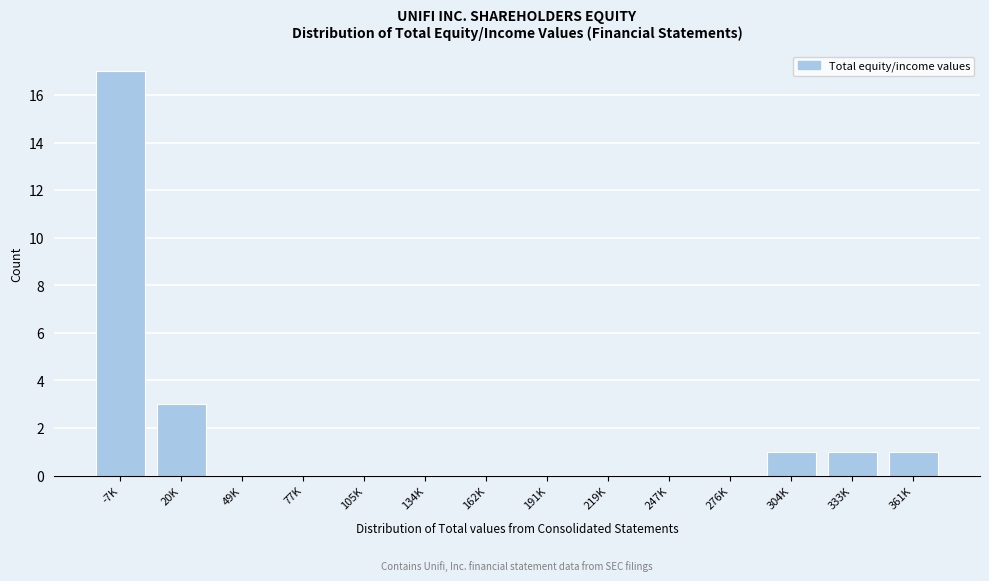

Reading right to left, transcribe all the data shown in this chart.

361K=1	333K=1	304K=1	276K=0	247K=0	219K=0	191K=0	162K=0	134K=0	105K=0	77K=0	49K=0	20K=3	-7K=17